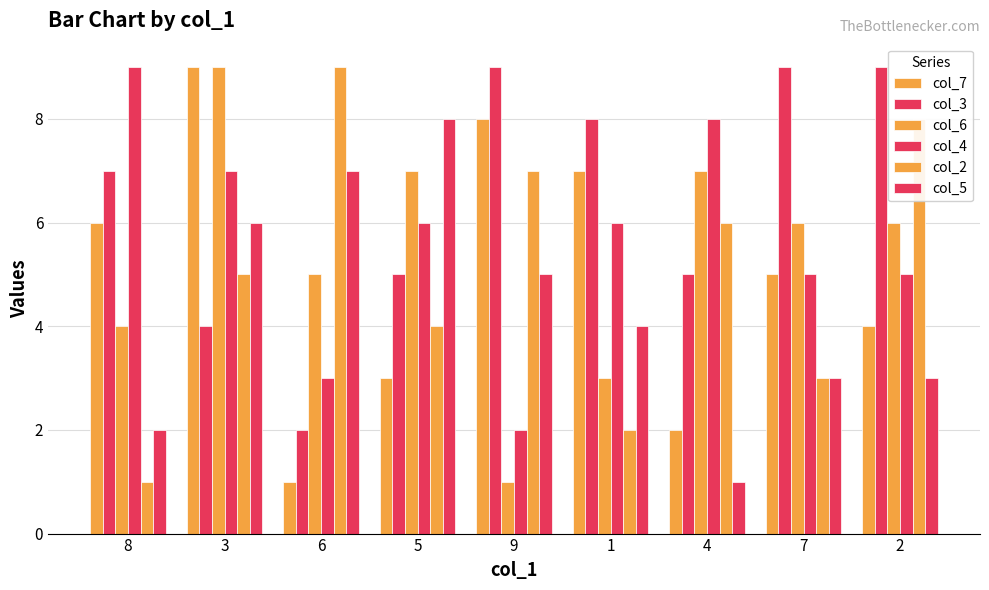

At which label is col_4 closest to 5?

7